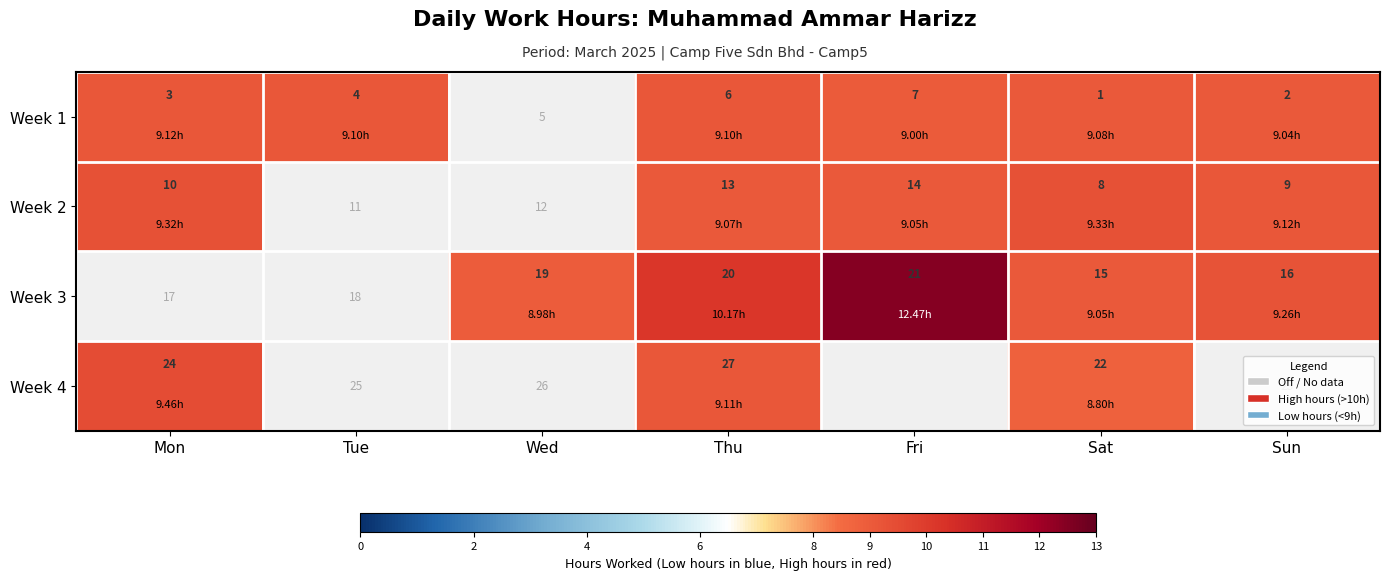

Which label corresponds to the smallest value in the chart?

Sat